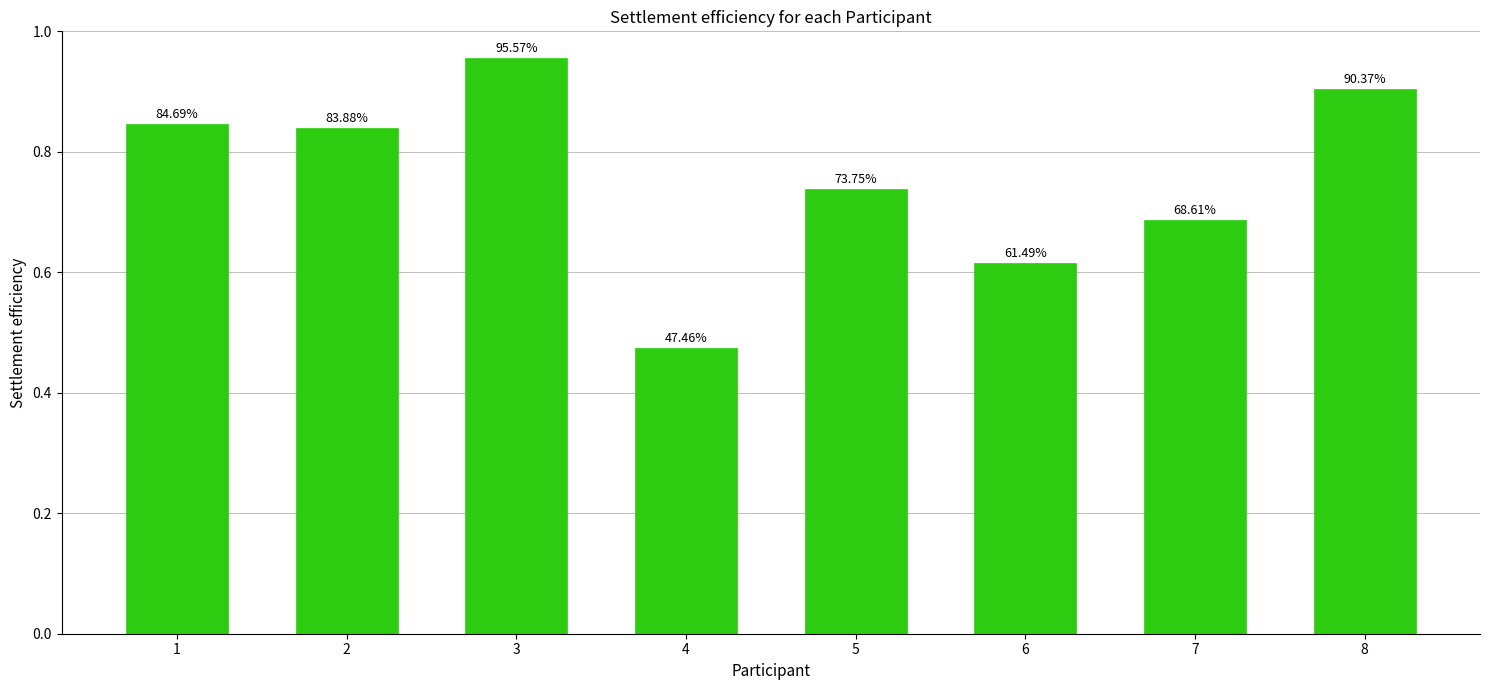

How many bars are there in total?

8